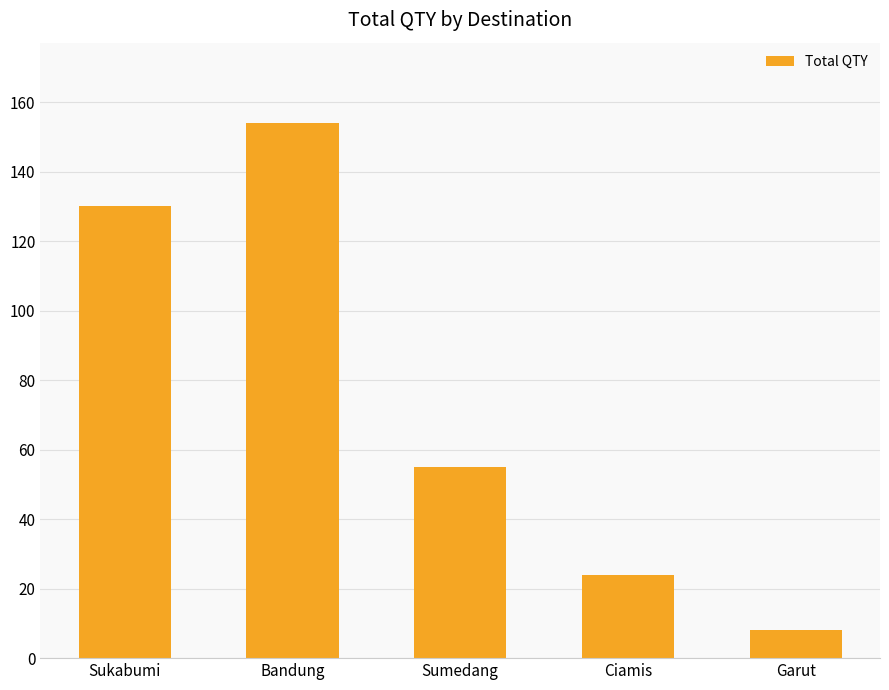

Rank the categories by value from highest to lowest.

Bandung, Sukabumi, Sumedang, Ciamis, Garut